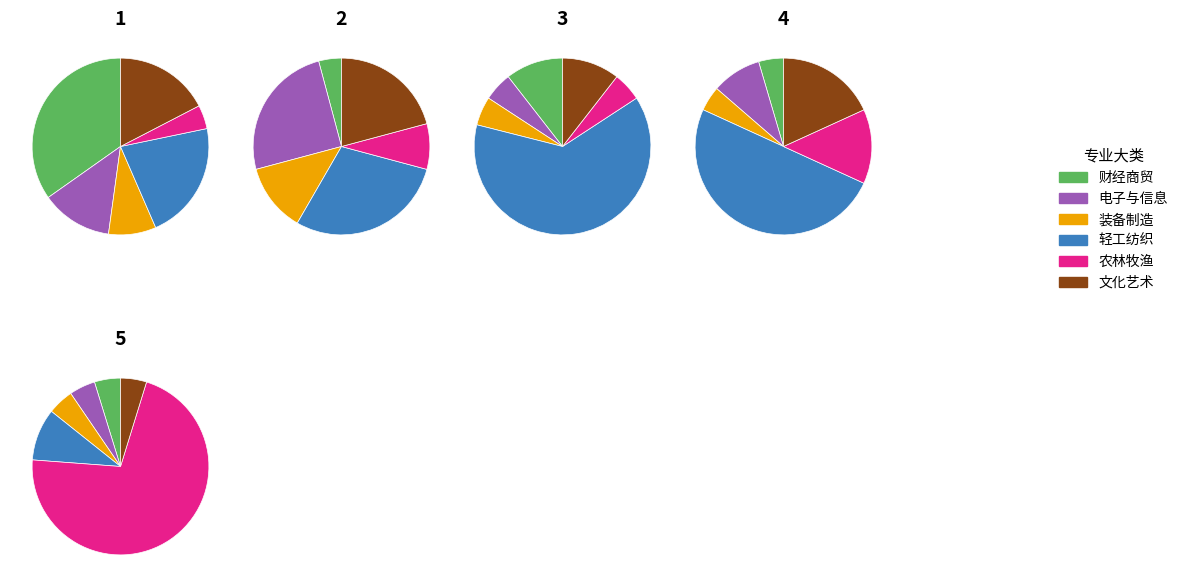

To the nearest percent, what percentage of the pie is 农林牧渔?

9%